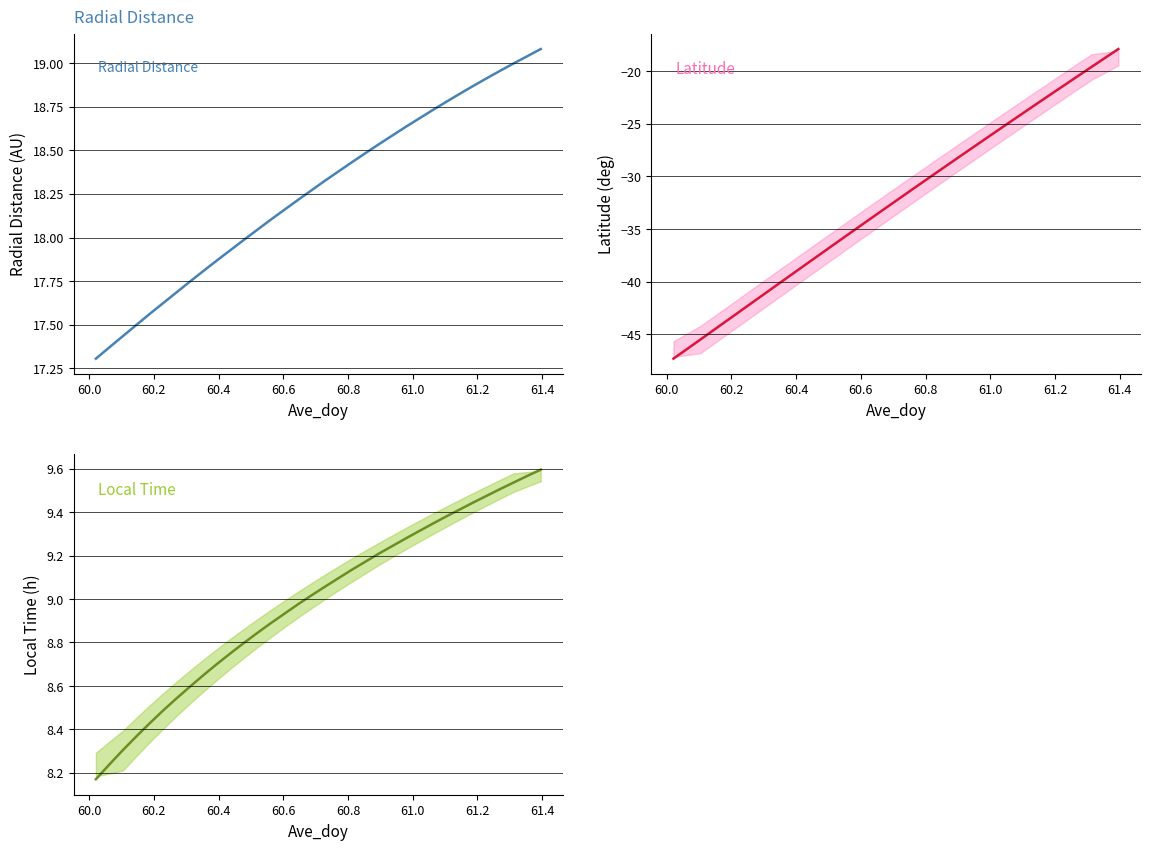

True or false: Radial_Distance has more than 0 interior local peaks.

False